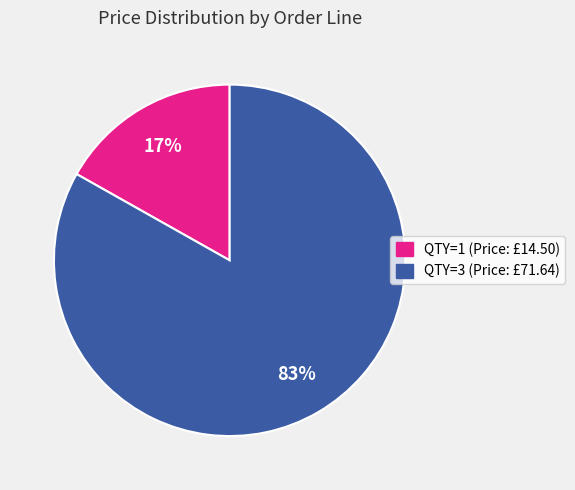

To the nearest percent, what is the average slice percentage?

50%